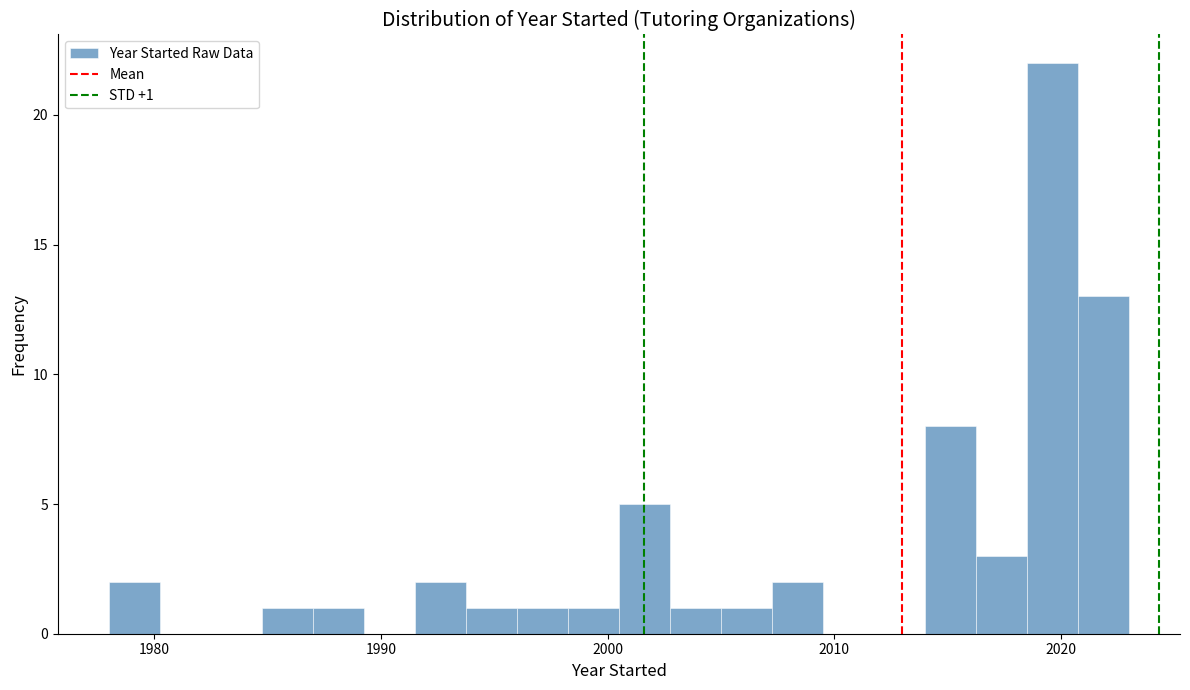

Read against the x-axis, roughly where is the centre of the tallest bar?

2020